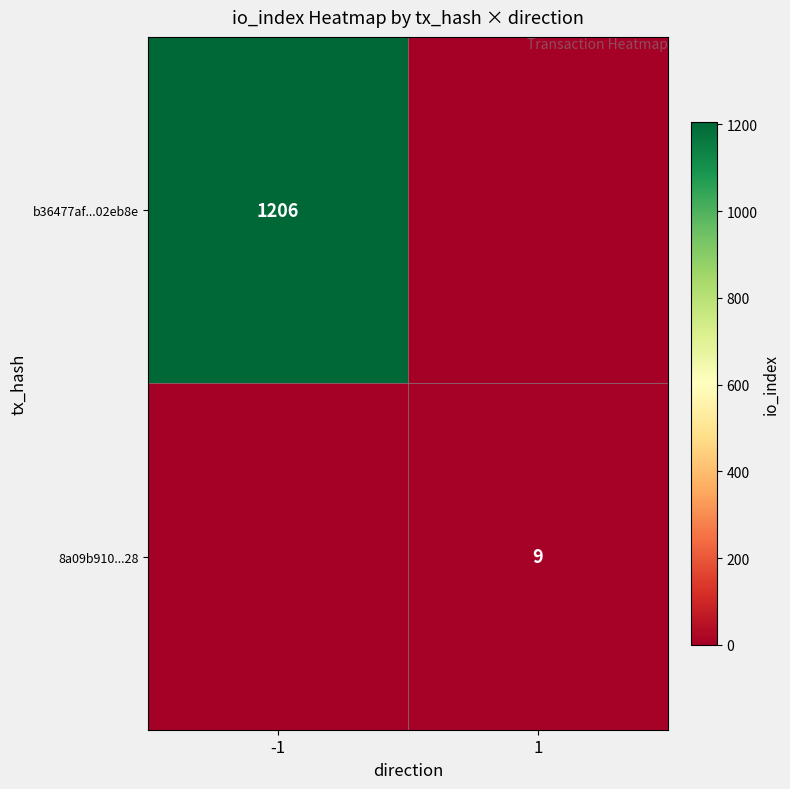

Is it true that b36477af...02eb8e equals 1663 at -1?

False